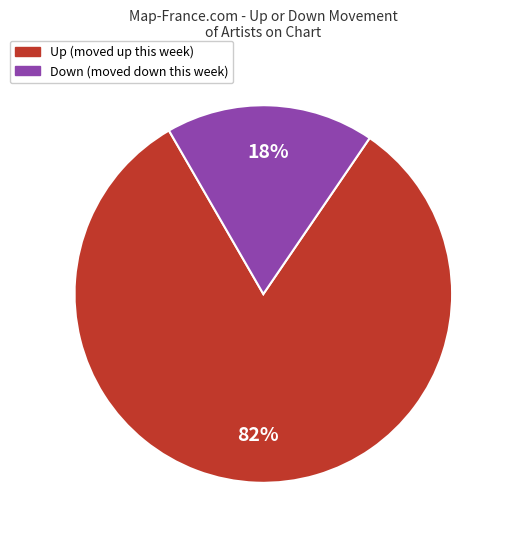

To the nearest percent, what is the difference between the largest and smallest slice percentages?

64%